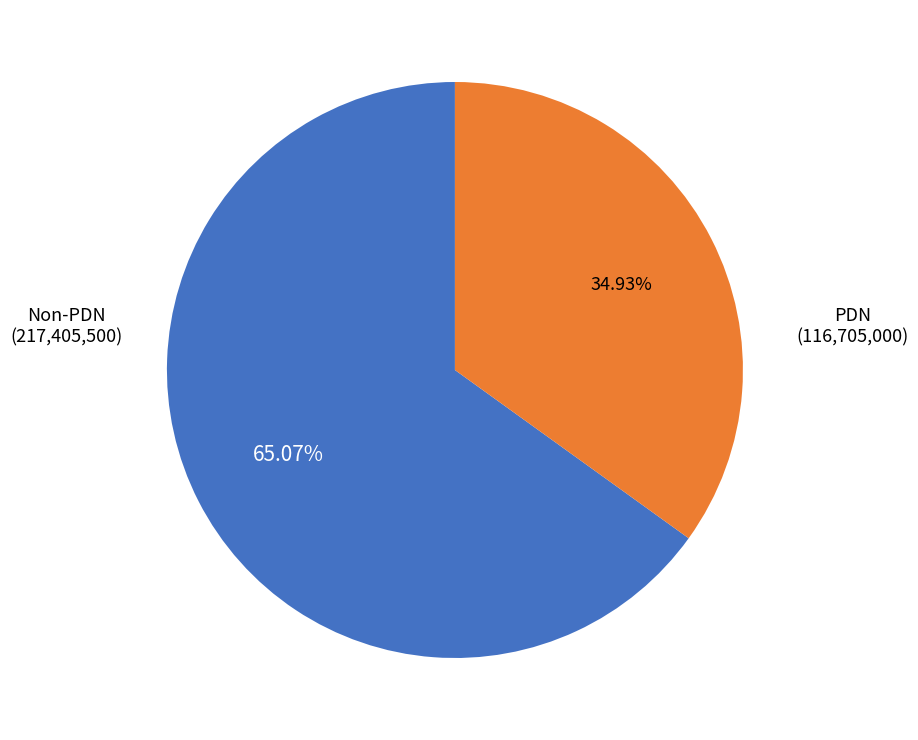

Is there any slice that represents more than half of the pie?

Yes